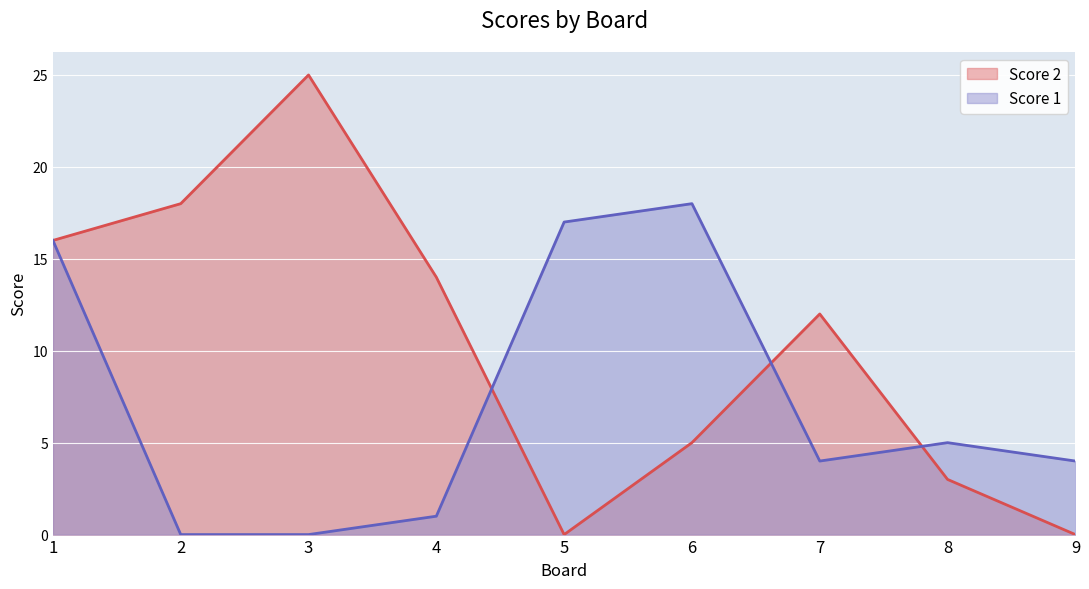

Where is the first local minimum for Score 1?

7